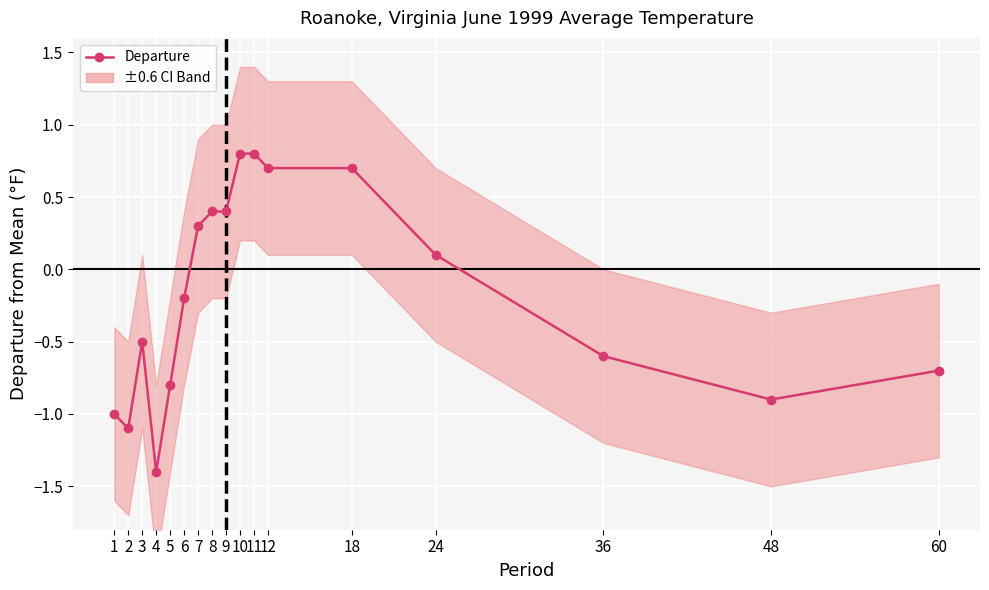

How many negative values are there?

9